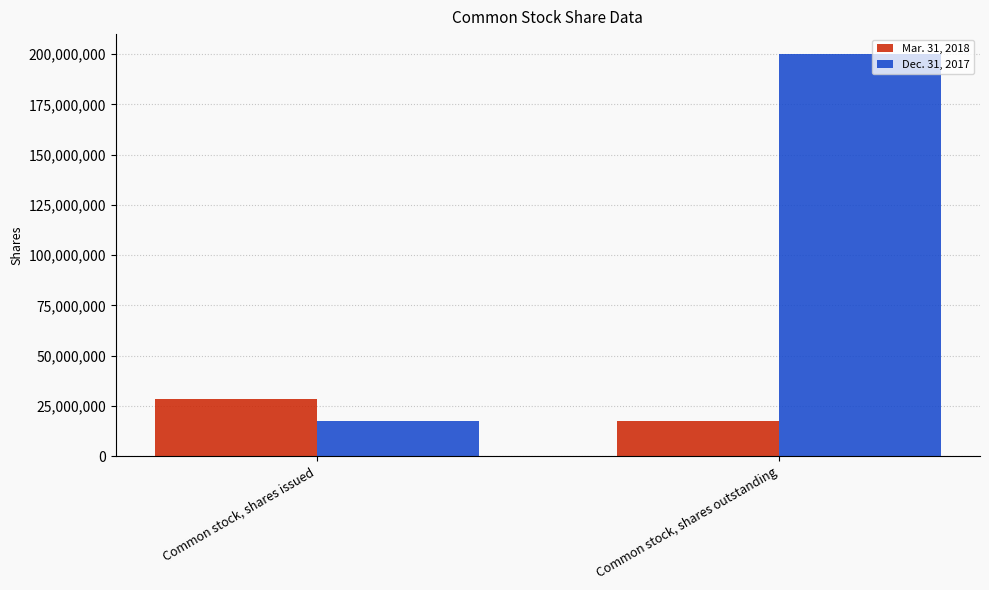

What is the difference between the maximum and minimum values in the Mar. 31, 2018 series?

10729607